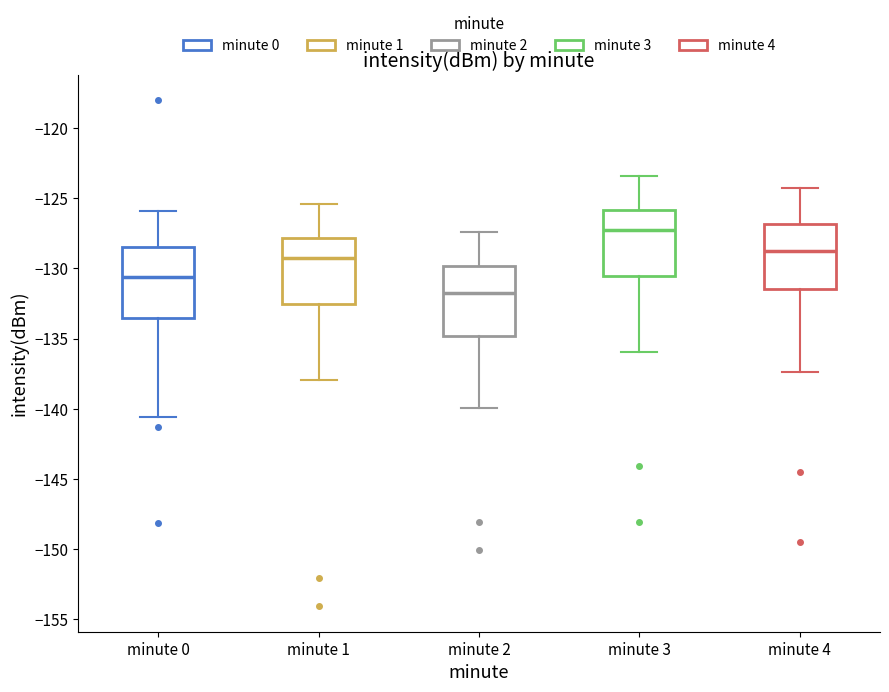

Where is the lower edge of the box for minute 2 on the y-axis? The values are not printed on the chart, so give them approximately, as read against the axis.

-135.0